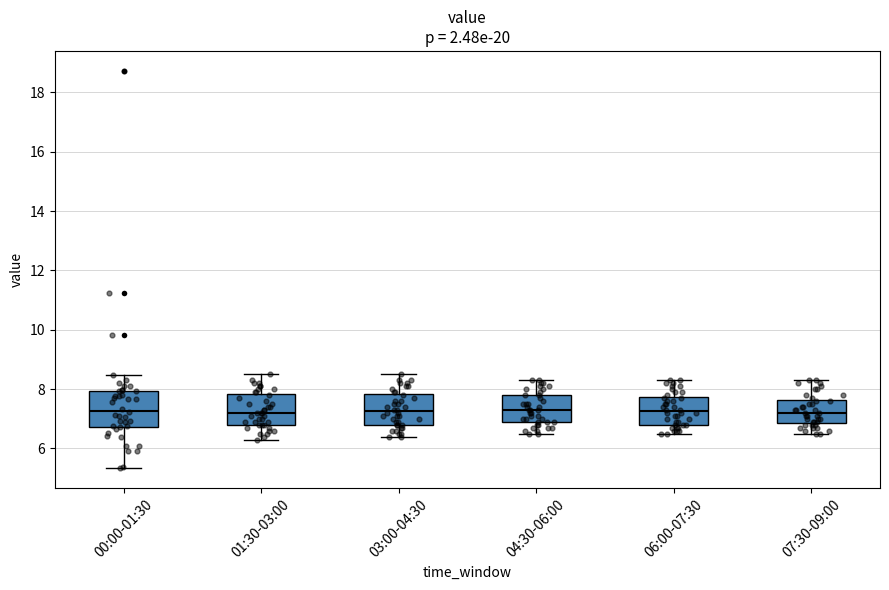

Where does the lower whisker of the box for 03:00-04:30 end on the y-axis? The values are not printed on the chart, so give them approximately, as read against the axis.

6.4